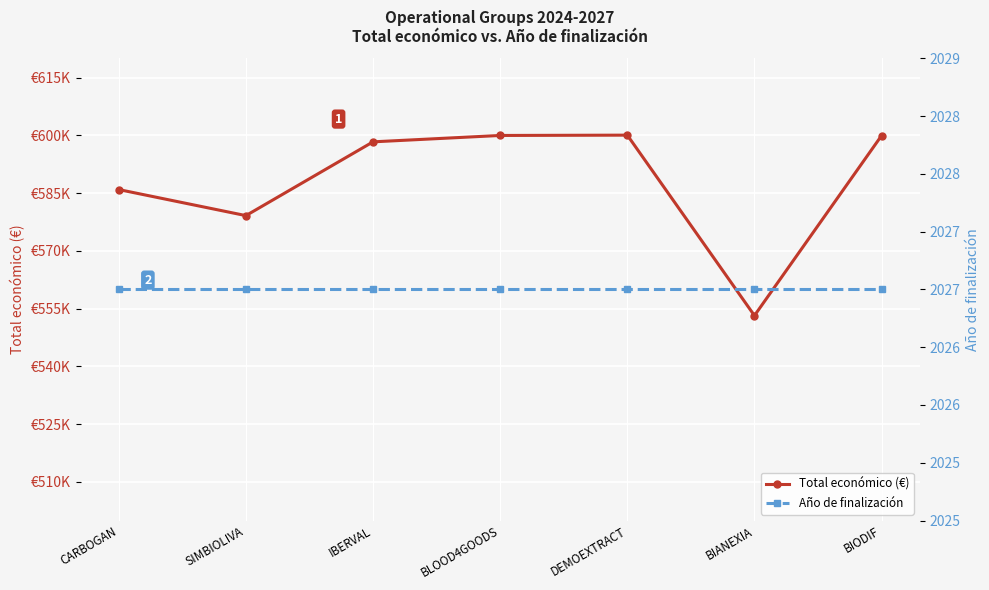

What position from the left is BLOOD4GOODS?

4